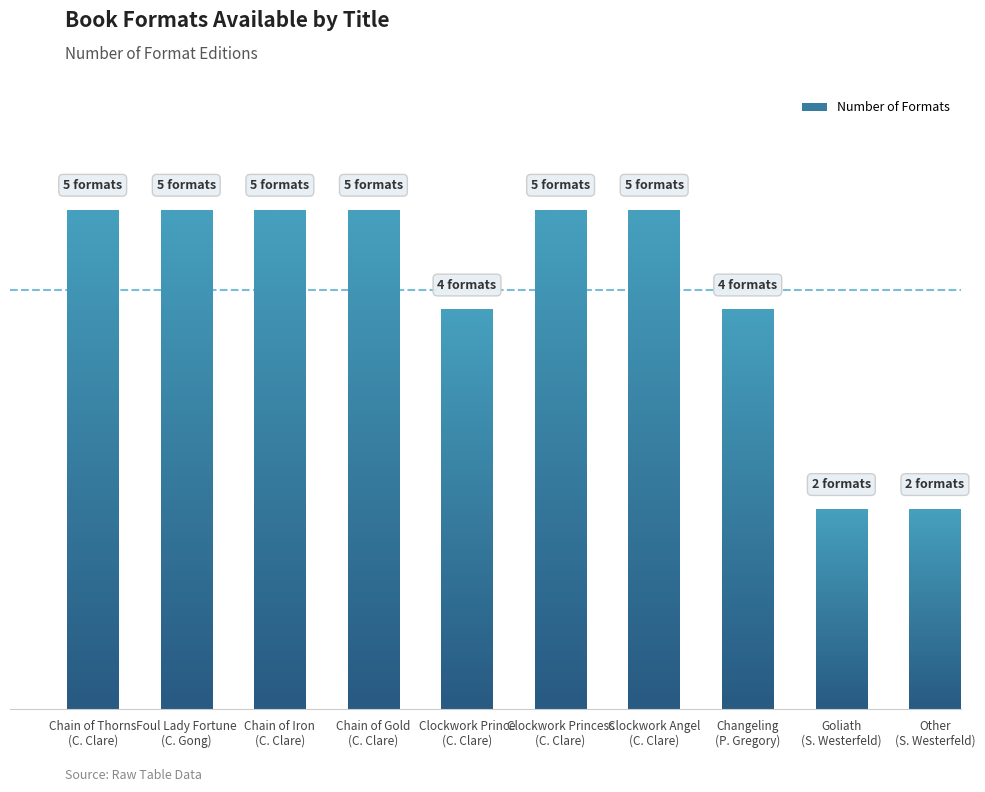

Is it true that the value at Cassandra Clare (35026200) - Chain of Iron is 5?

True